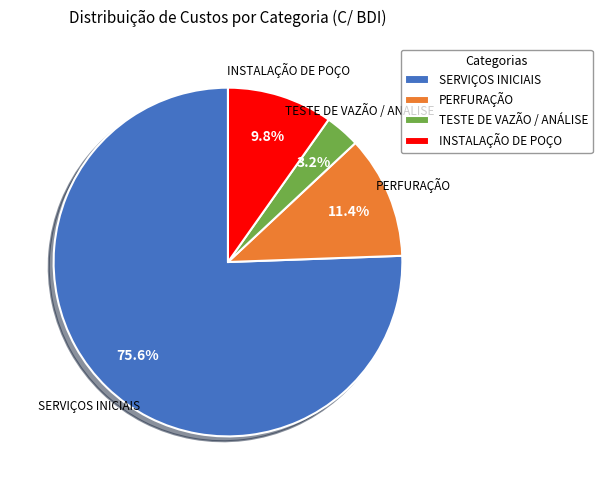

To the nearest percent, what percentage of the pie is INSTALAÇÃO DE POÇO?

10%